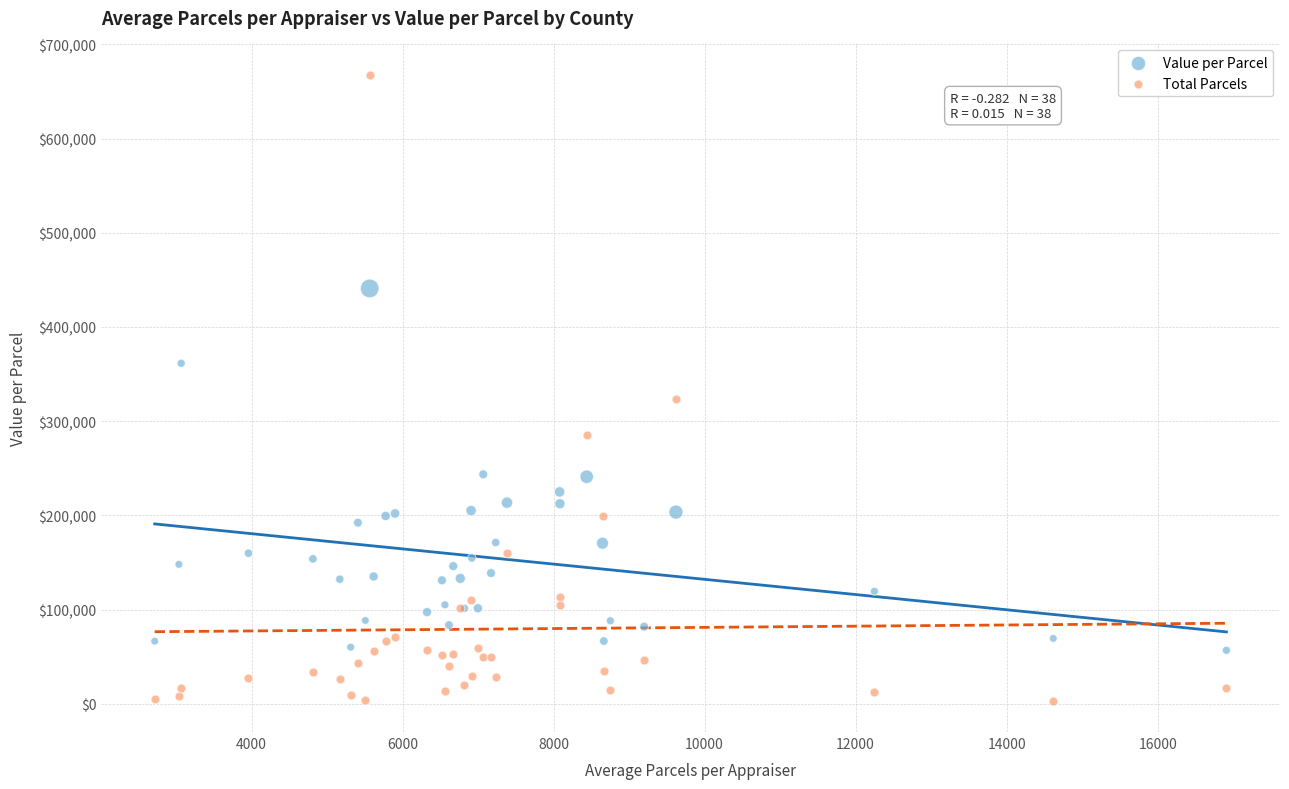

What is the X range (max minus min) for the scatter plot?

14194.5